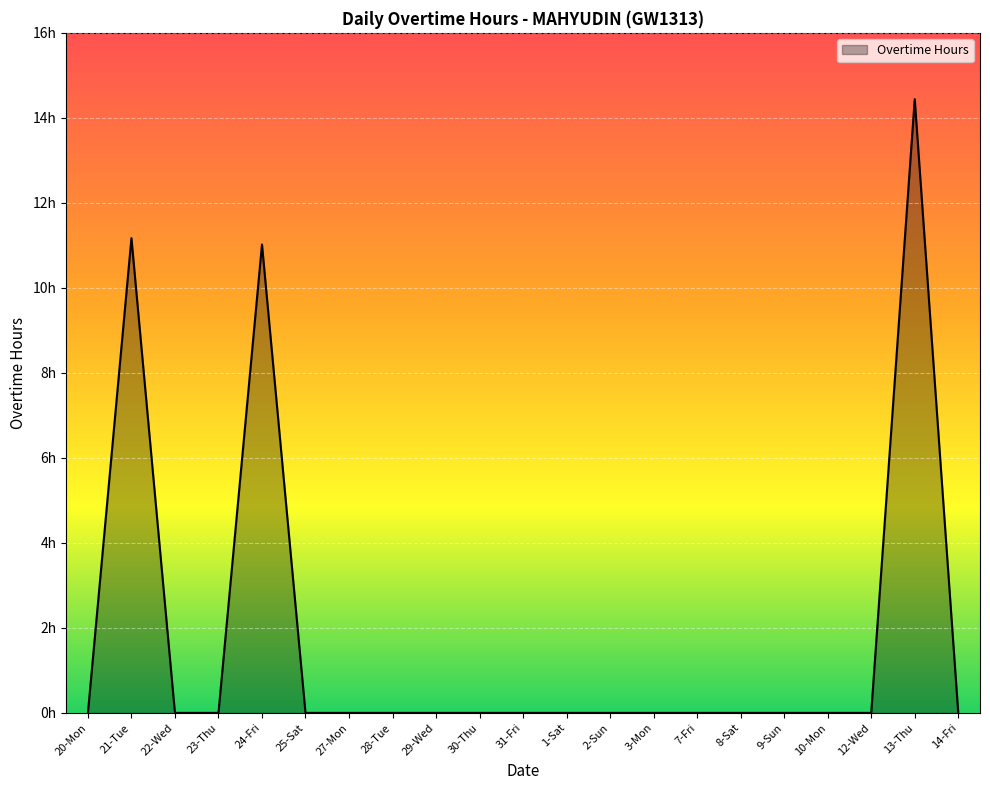

Which category has the highest value across all series?

13-Thu